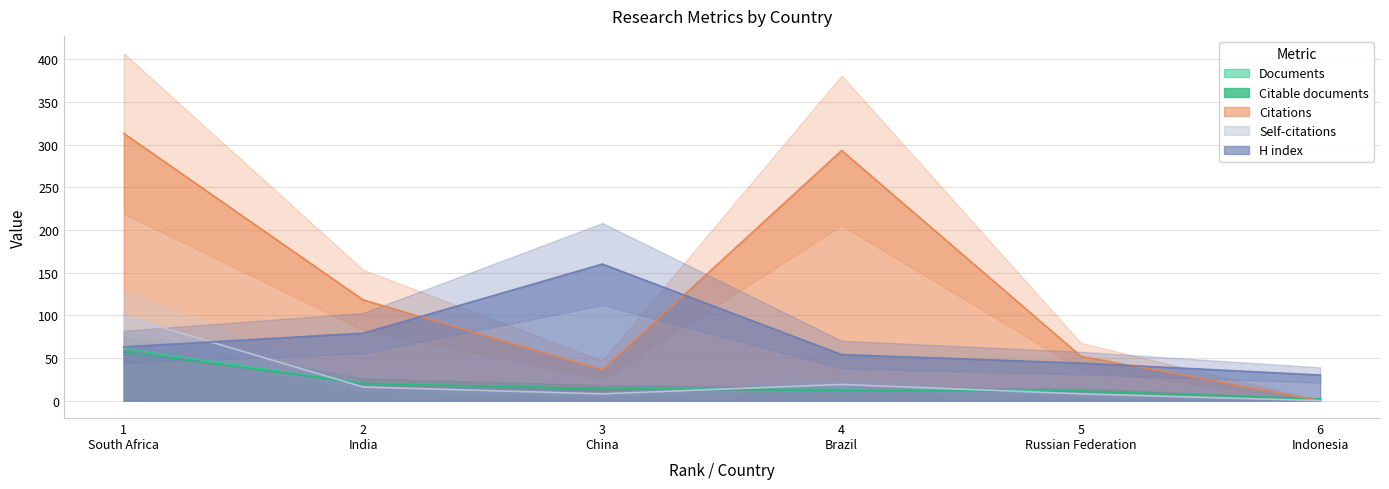

What are all the series names shown in the legend?

Documents, Citable documents, Citations, Self-citations, H index